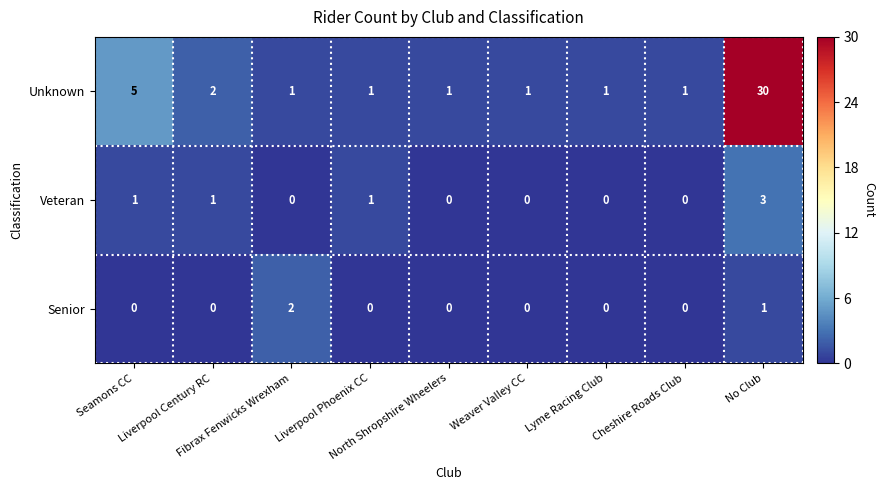

List the series in order of their peak value, lowest first.

Senior, Veteran, Unknown